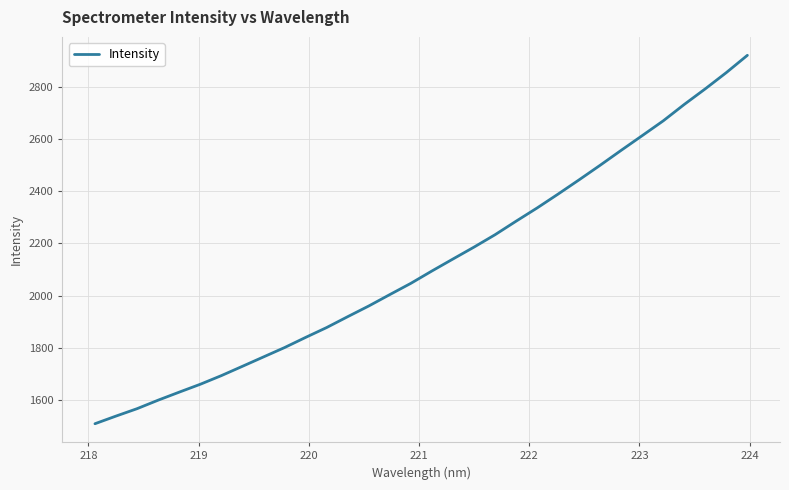

What is the smallest value displayed?

1509.7